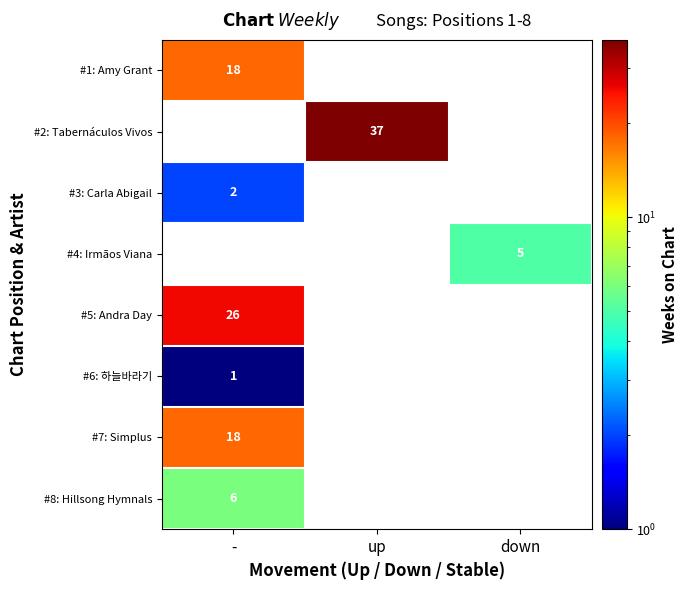

Is it true that #4: Irmãos Viana equals 5 at down?

True